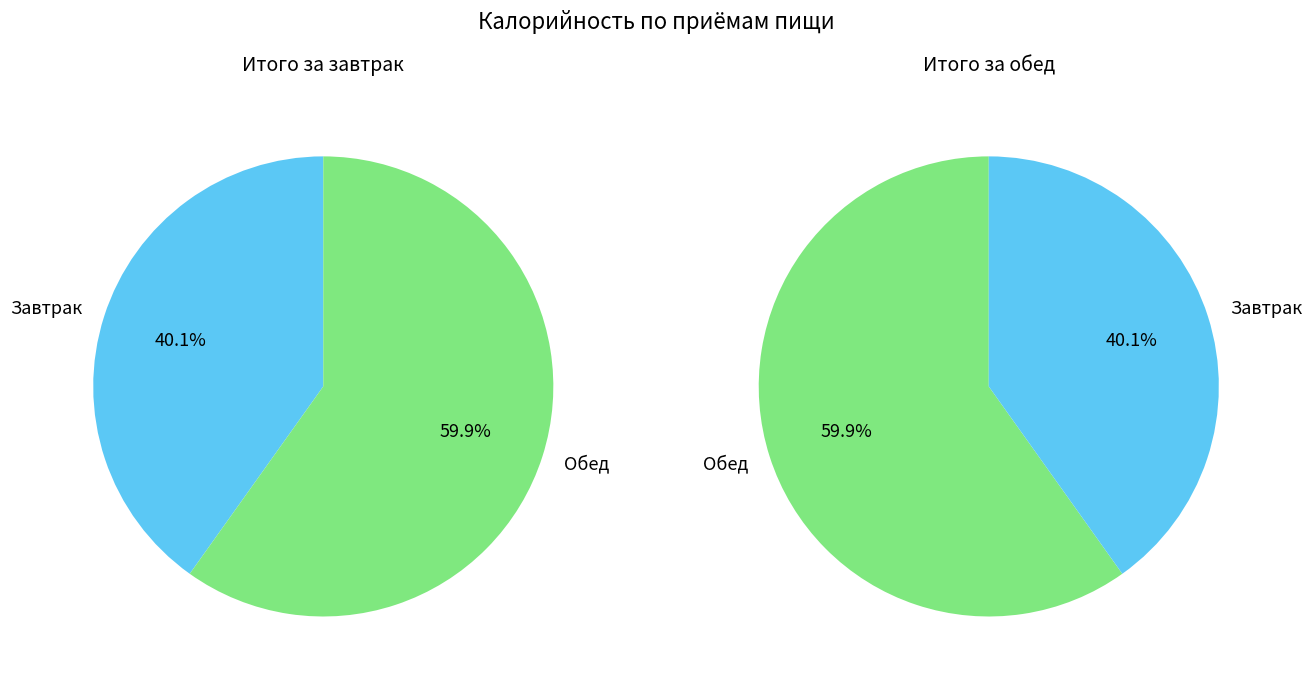

Count the number of slices in the pie.

2